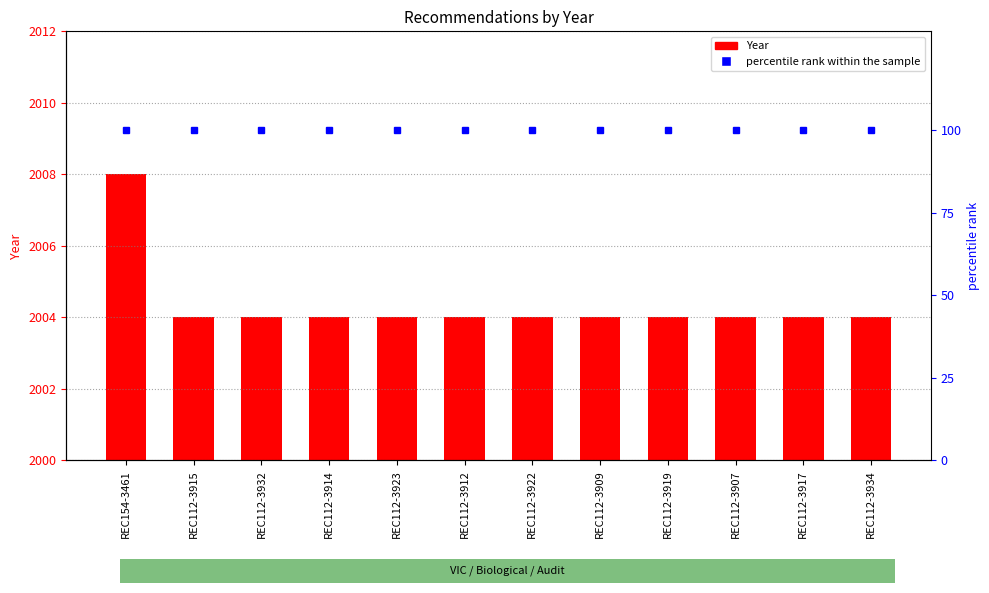

True or false: percentile rank within the sample has a value of 23 at REC112-3932.

False